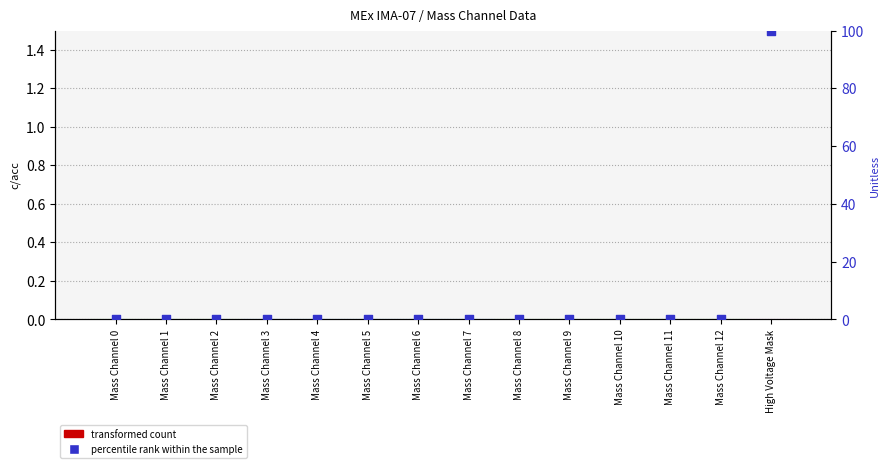

Which series reaches the maximum Y coordinate?

percentile rank within the sample